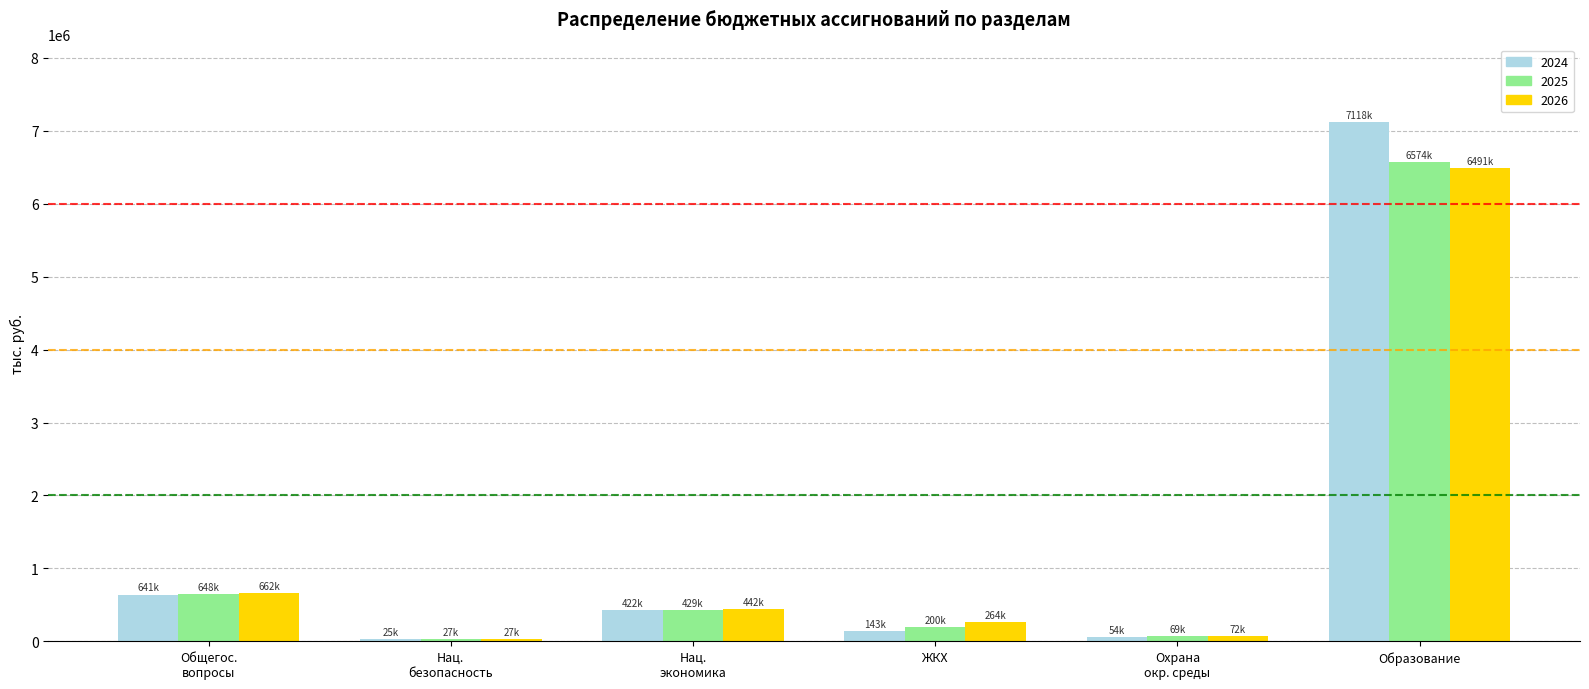

At which label is 2025 closest to 3300713?

Общегос.
вопросы